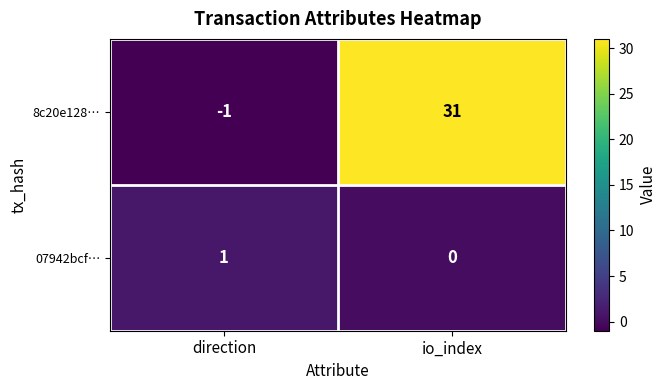

How many positive values does the 07942bcf… series have?

1